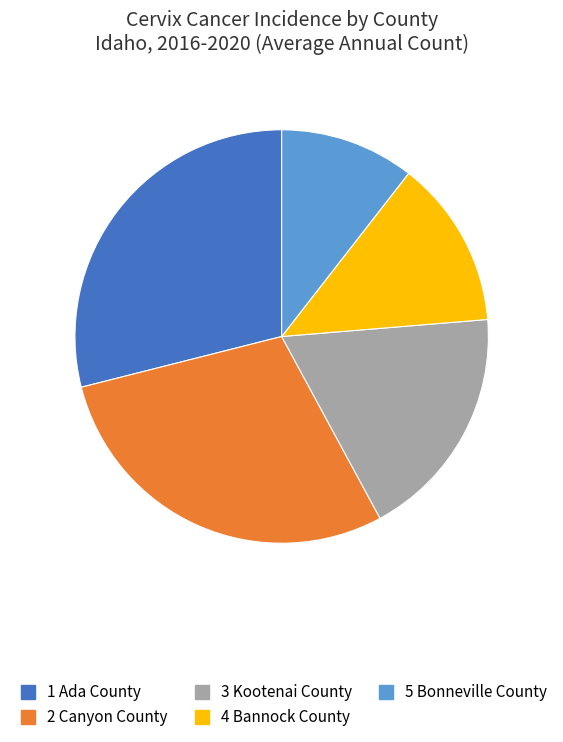

Does any single category account for the majority?

No